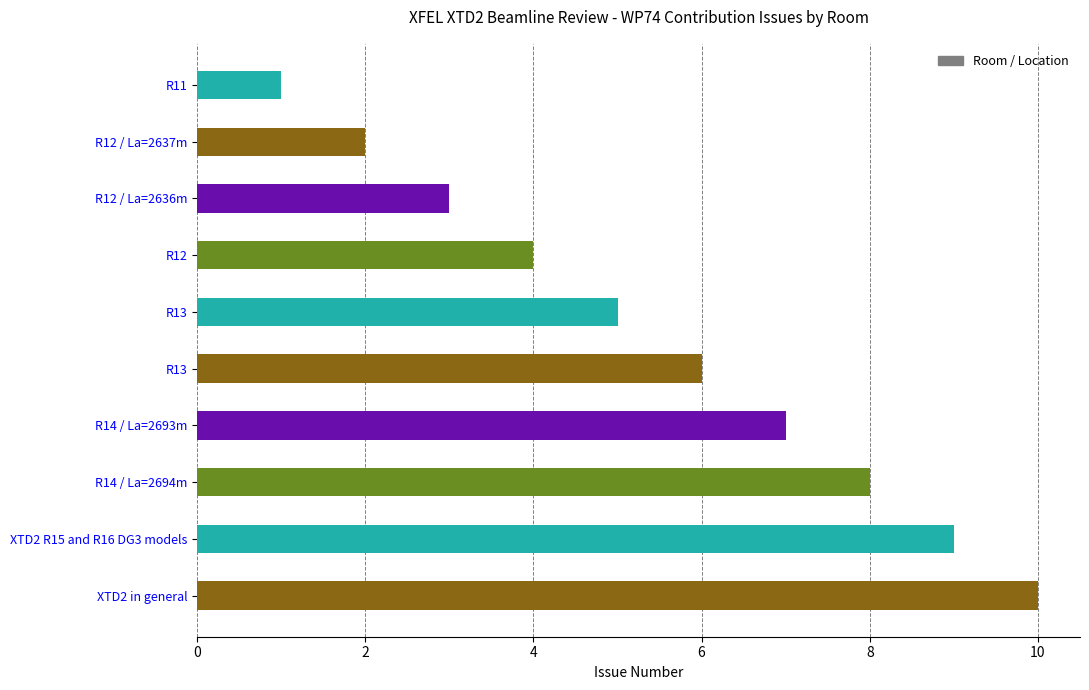

Count the number of categories in the chart.

10